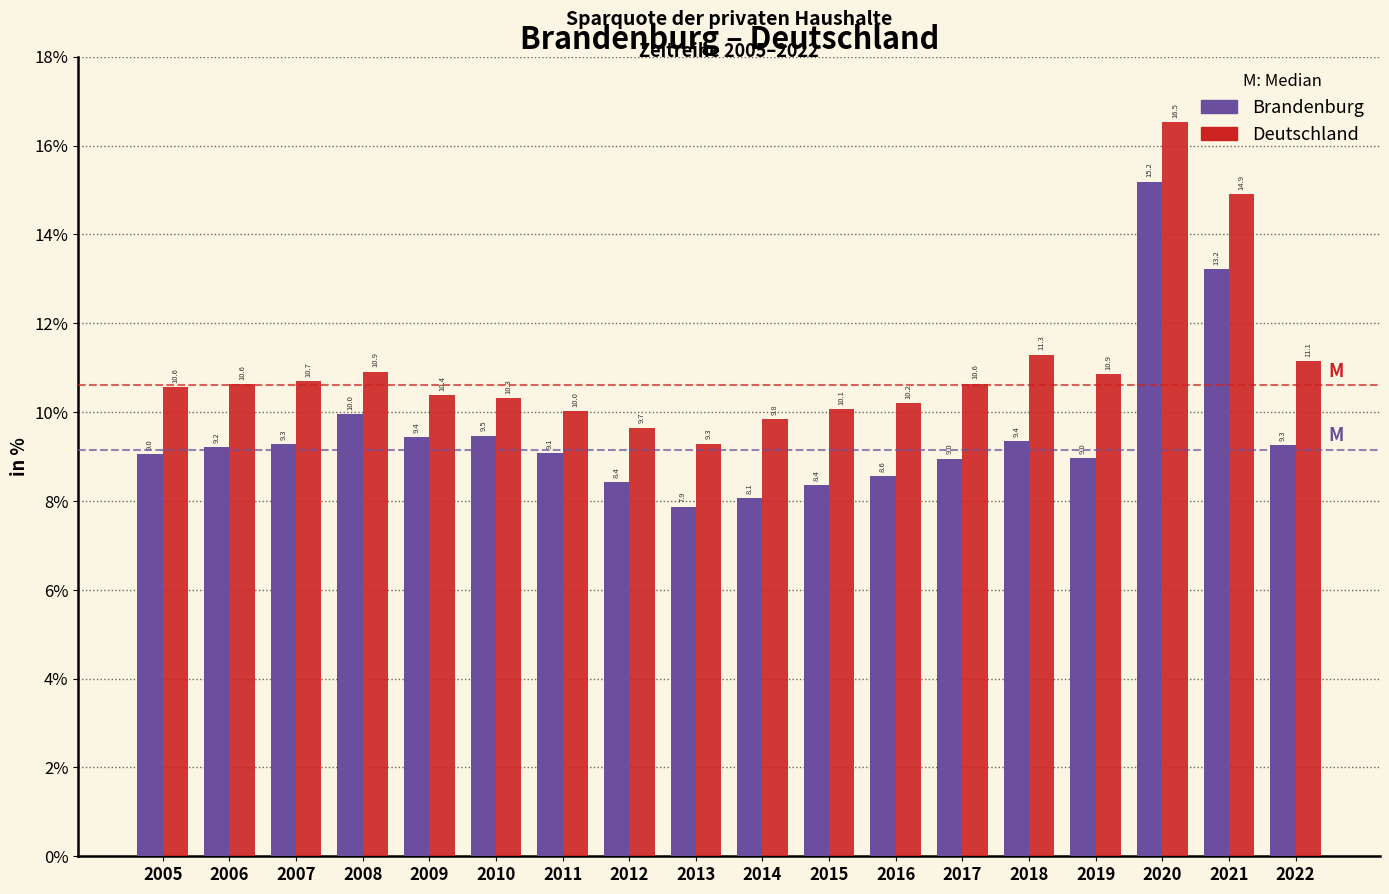

Reading right to left, extract all data points from this chart.

Brandenburg: 2022=9.3	2021=13.2	2020=15.2	2019=9.0	2018=9.4	2017=9.0	2016=8.6	2015=8.4	2014=8.1	2013=7.9	2012=8.4	2011=9.1	2010=9.5	2009=9.4	2008=10.0	2007=9.3	2006=9.2	2005=9.0
Deutschland: 2022=11.1	2021=14.9	2020=16.5	2019=10.9	2018=11.3	2017=10.6	2016=10.2	2015=10.1	2014=9.8	2013=9.3	2012=9.7	2011=10.0	2010=10.3	2009=10.4	2008=10.9	2007=10.7	2006=10.6	2005=10.6